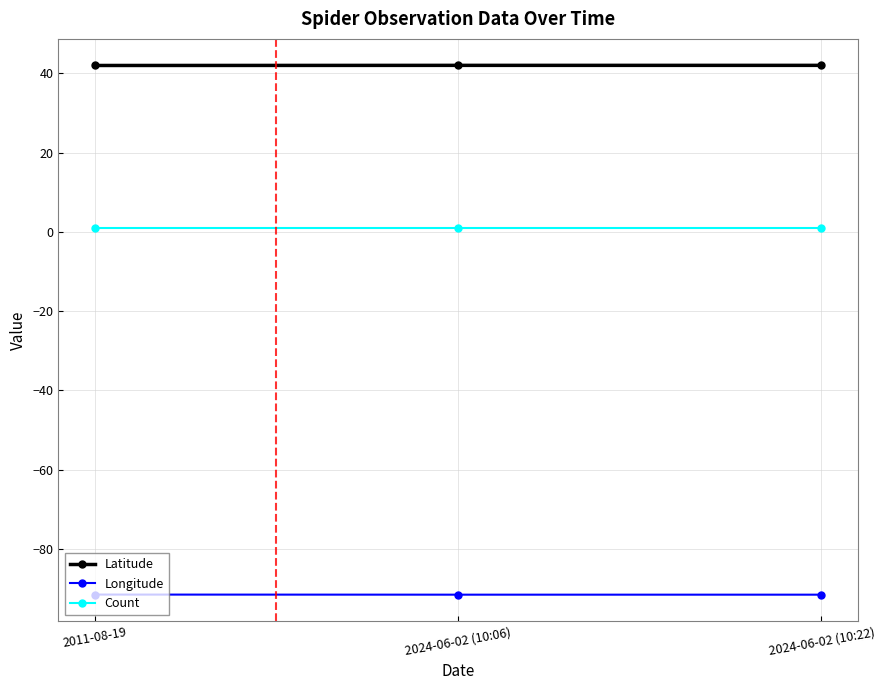

What value does the Latitude series have at 2024-06-02 (10:06)?

42.0